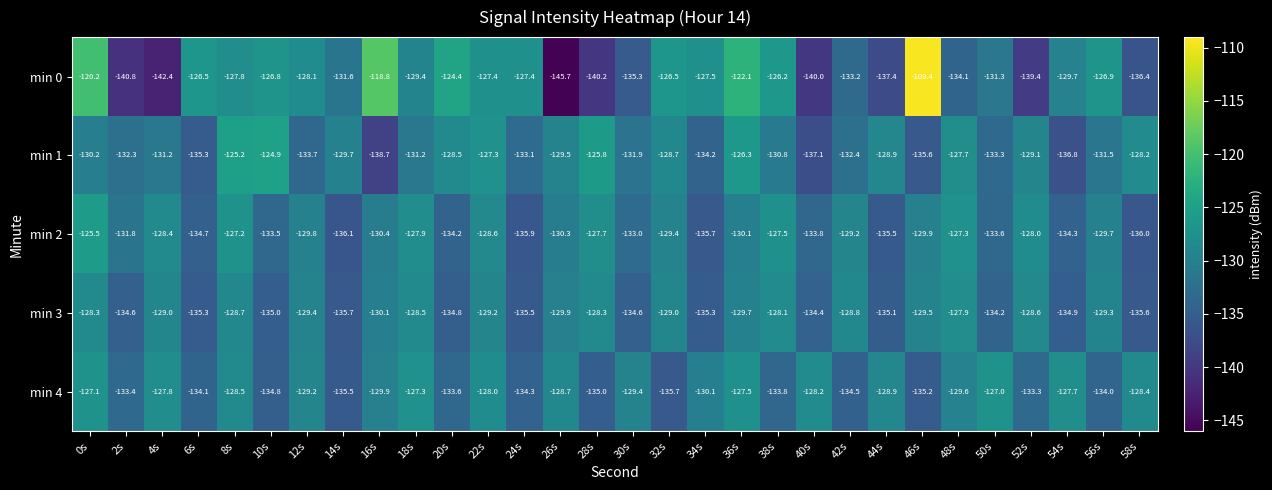

What is the sum of all min 1 values?

-3929.1